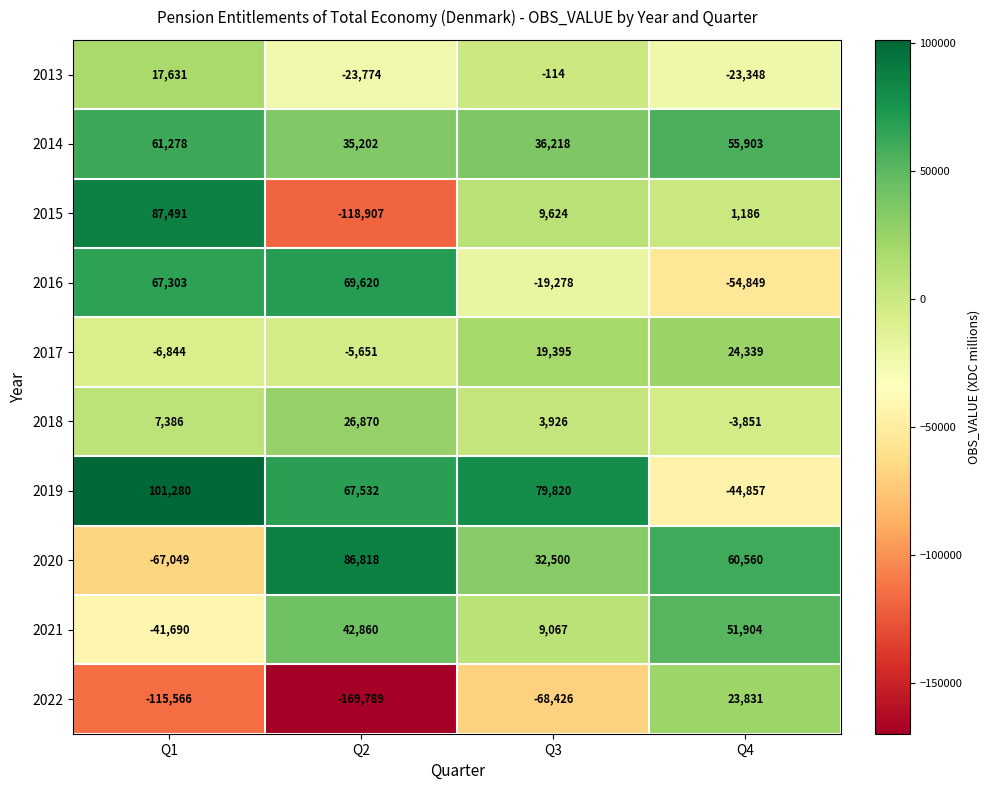

The 2013 series shows 17631 at Q1. True or false?

True